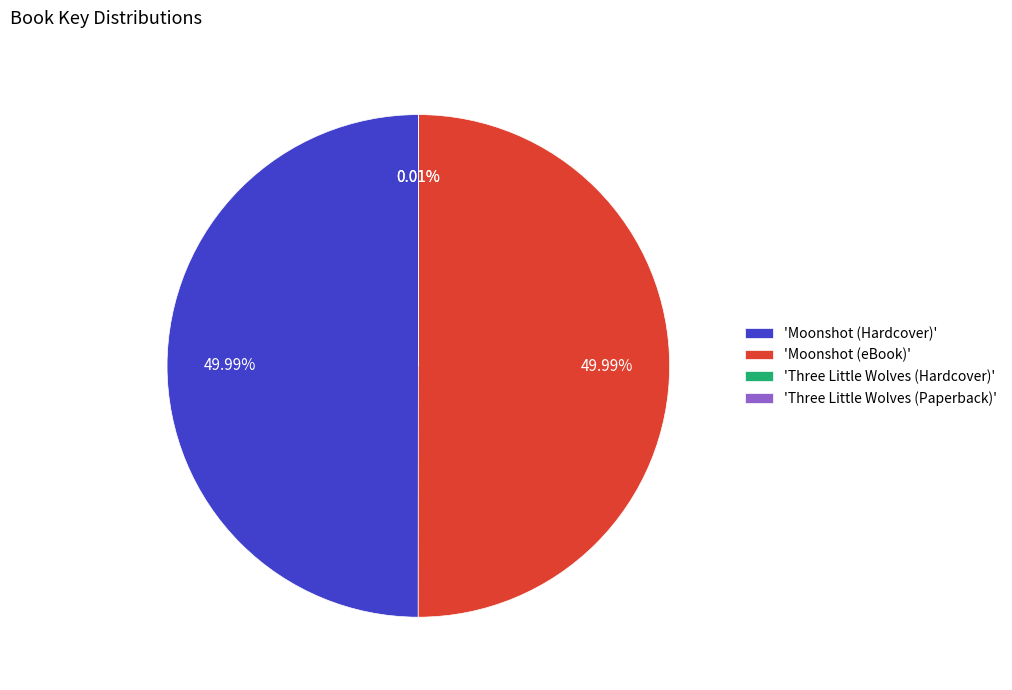

What is the largest slice in the pie chart?

Moonshot (Hardcover)